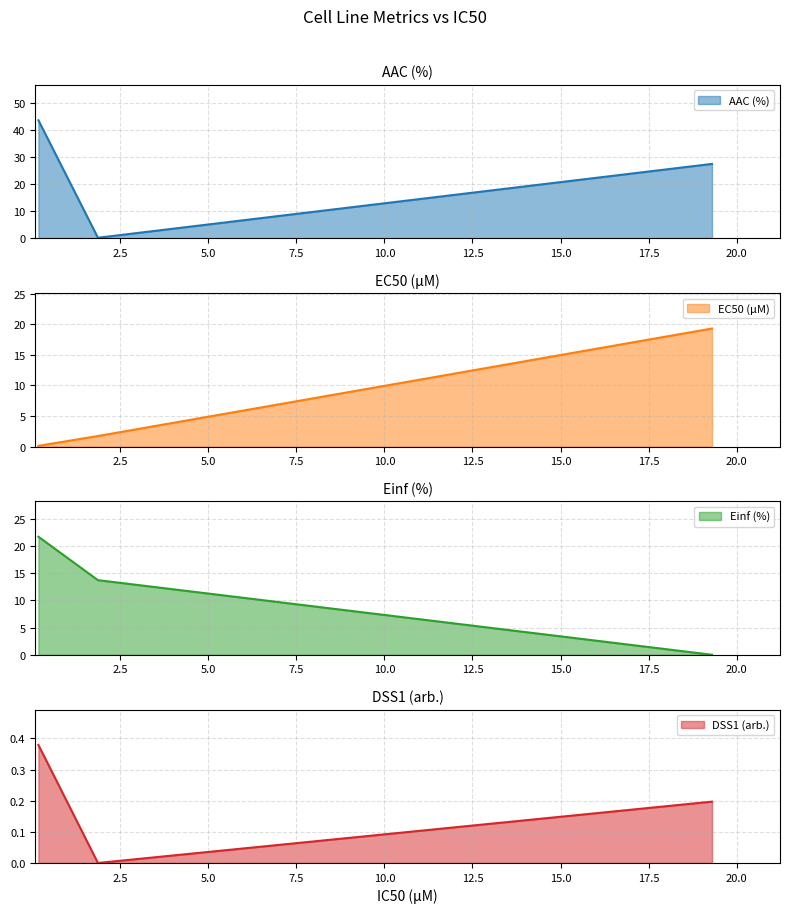

At which label does Einf (%) first exceed 13?

GDSC1000 rep 1